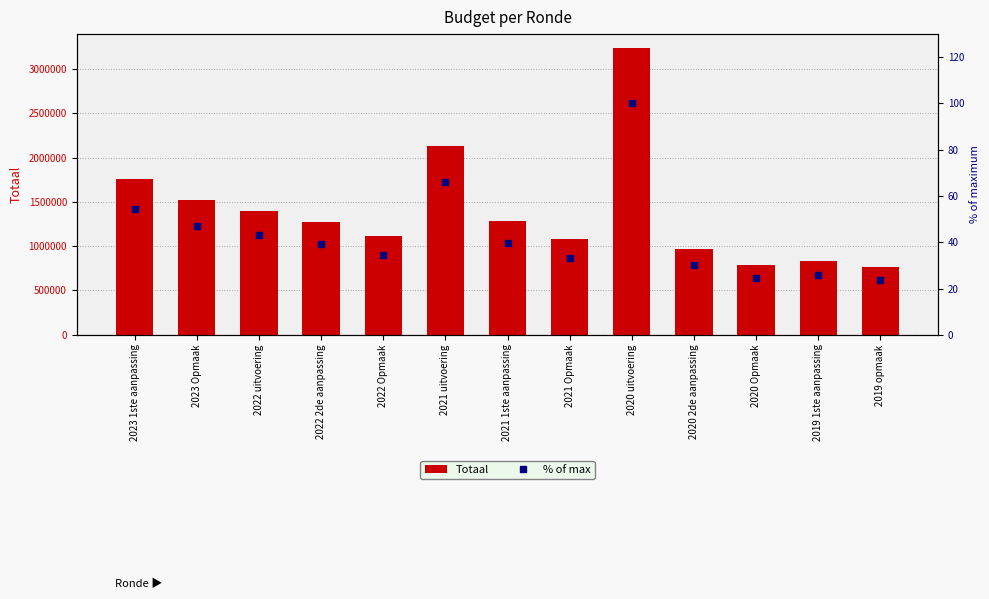

Is it true that % of max equals 24.3 at 2020 Opmaak?

True